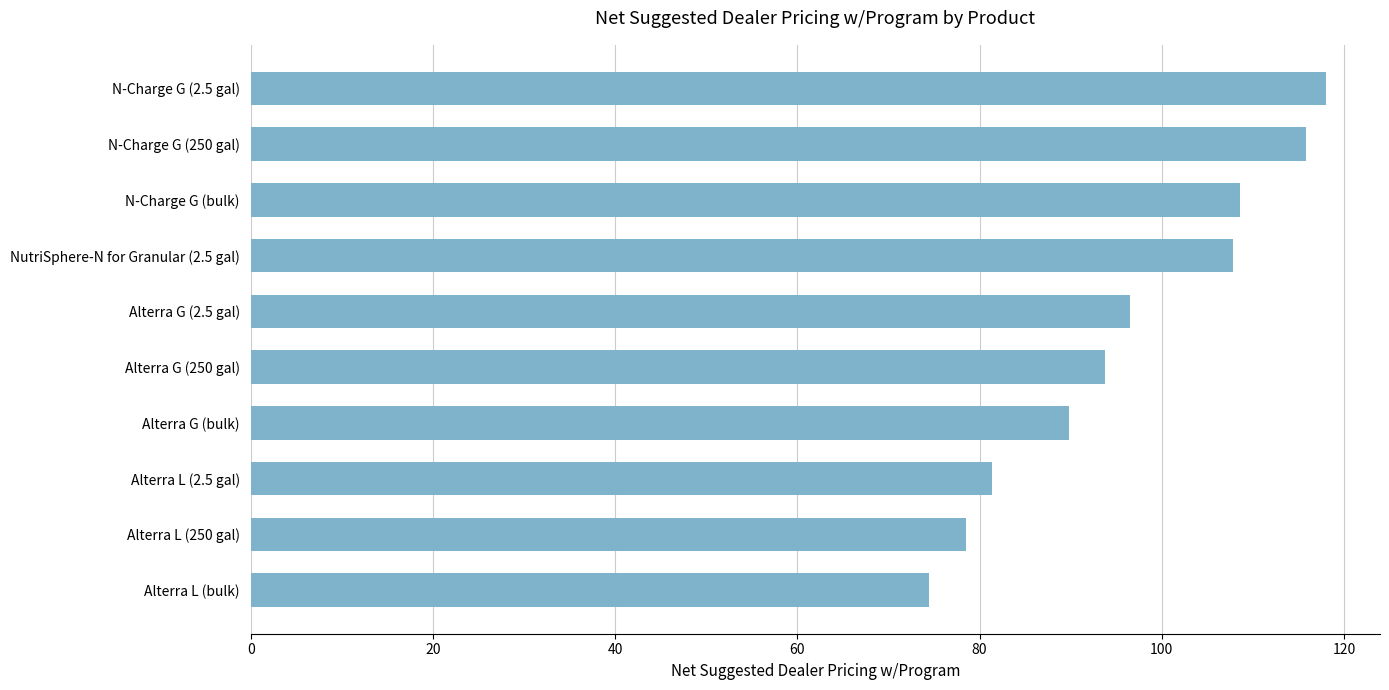

What is the sum of all values?

964.7